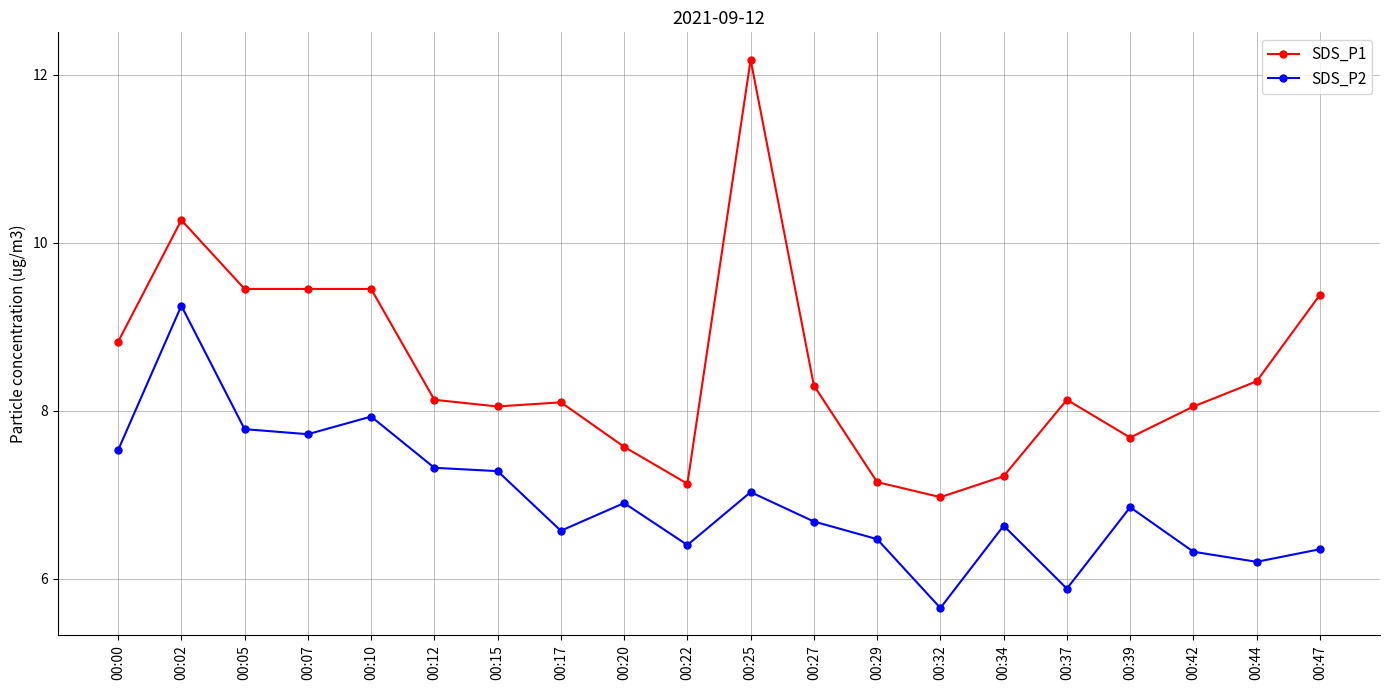

True or false: SDS_P1 and SDS_P2 cross at least once.

False